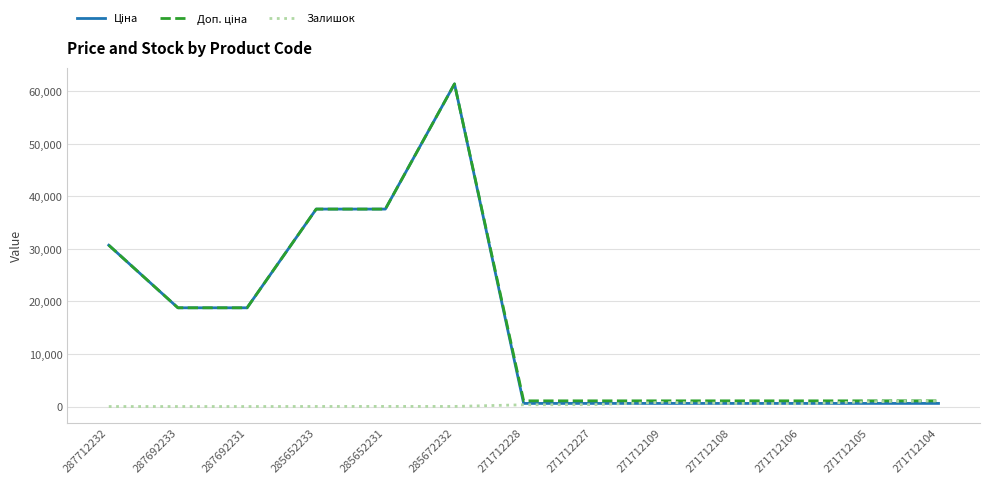

The Залишок series shows 13.0 at 285652233. True or false?

True